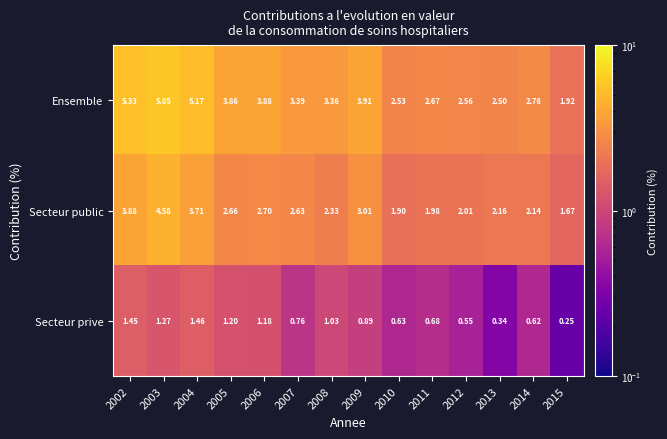

Rank the series by their maximum value, from lowest to highest.

Secteur prive, Secteur public, Ensemble